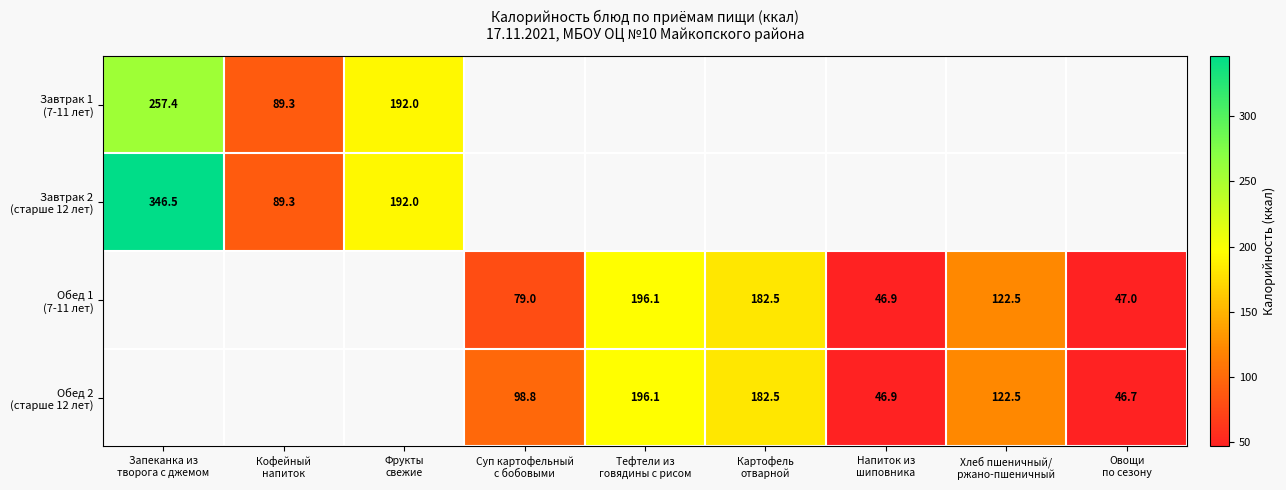

What is the maximum value shown in the chart?

346.5